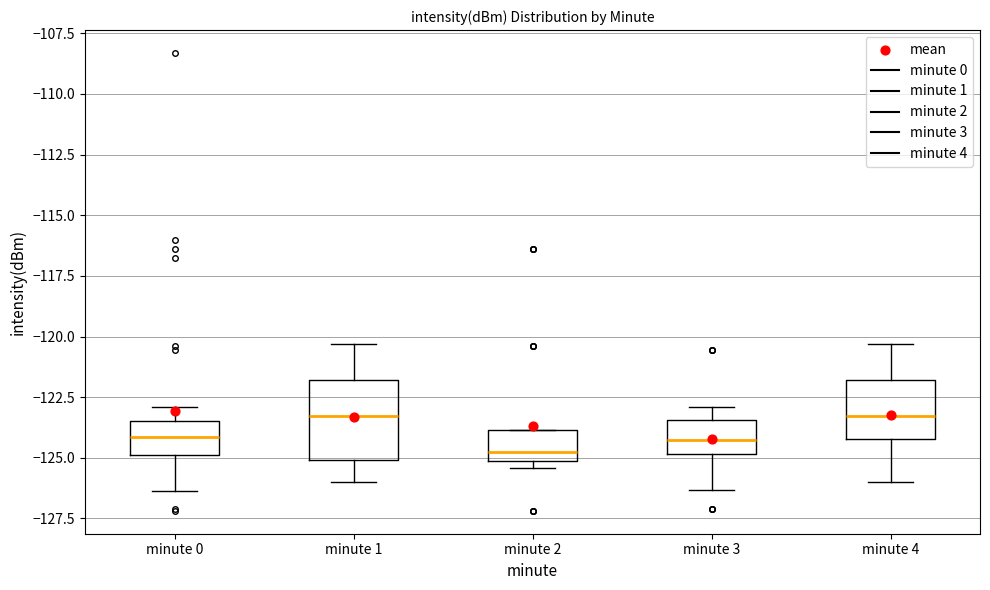

Which box is the tallest, from its lower edge to its upper edge?

minute 1